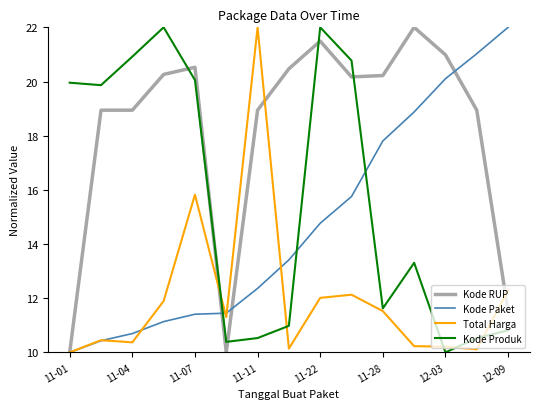

What is the lowest value of the Kode Paket series?

10.0